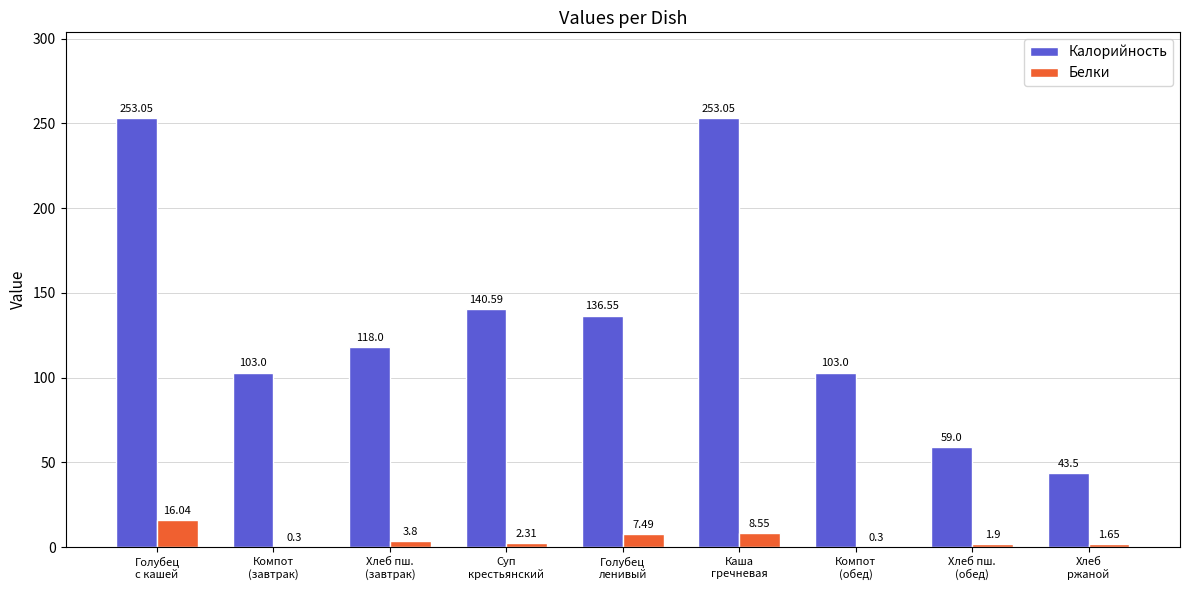

At which label is Калорийность closest to 148?

Суп
крестьянский